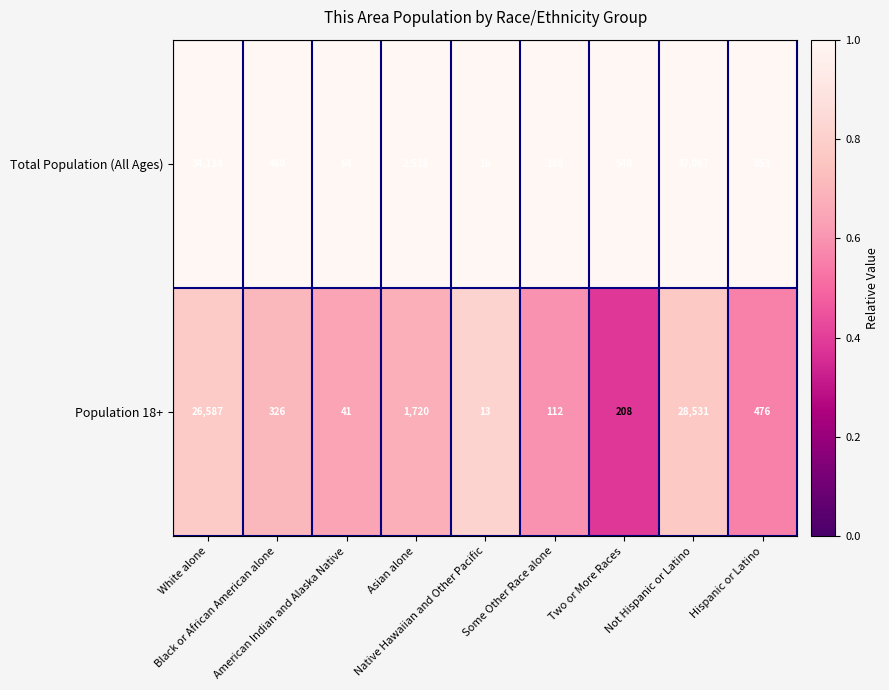

At which category does the chart reach its peak across all series?

Not Hispanic or Latino